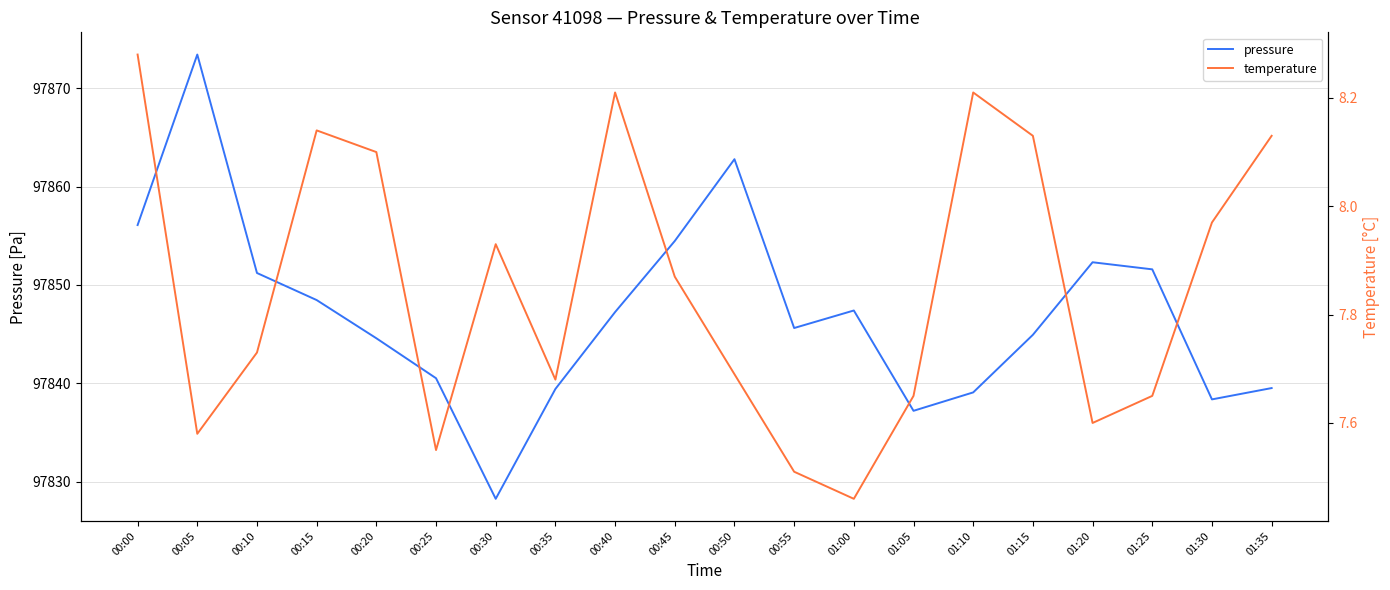

Which category has the highest value across all series?

00:05